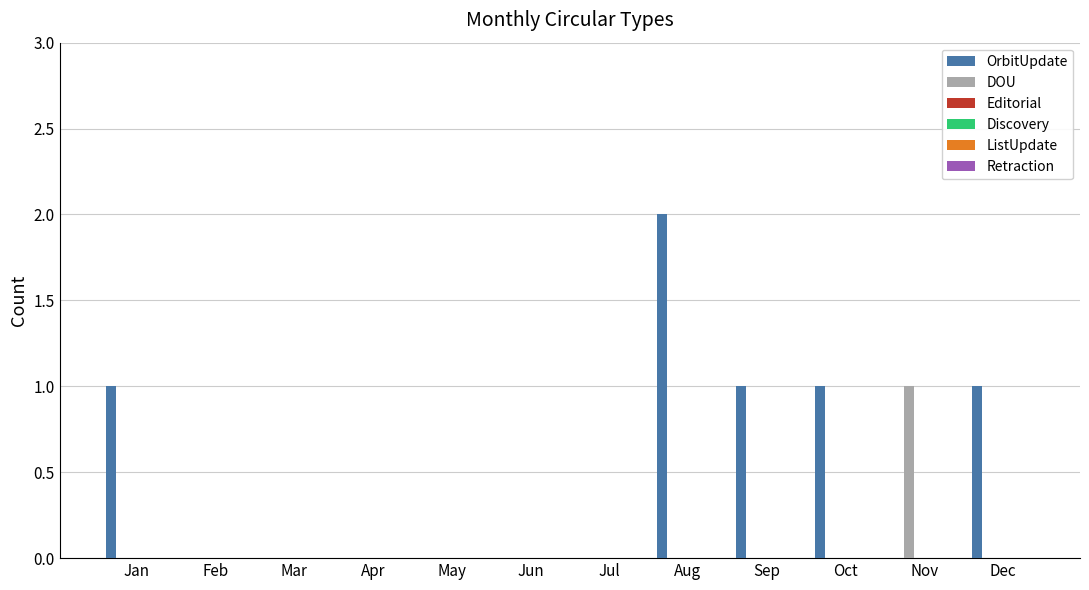

How many groups of bars are there?

12